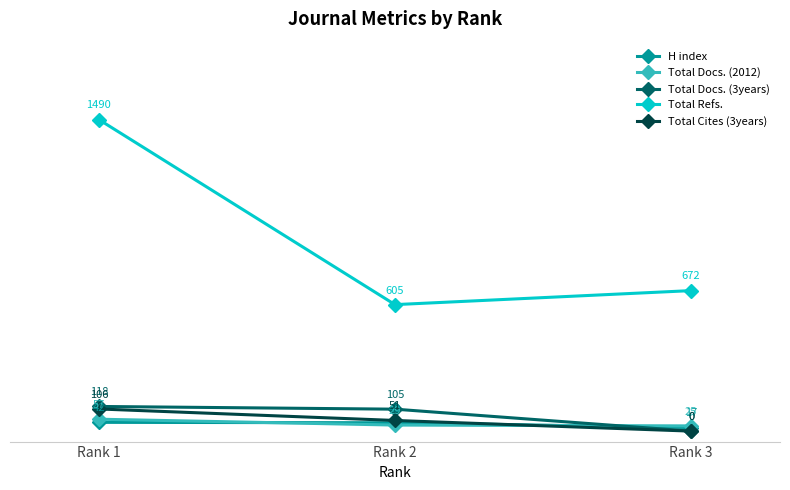

Where is Total Docs. (3years) nearest to the value 59?

Rank 2